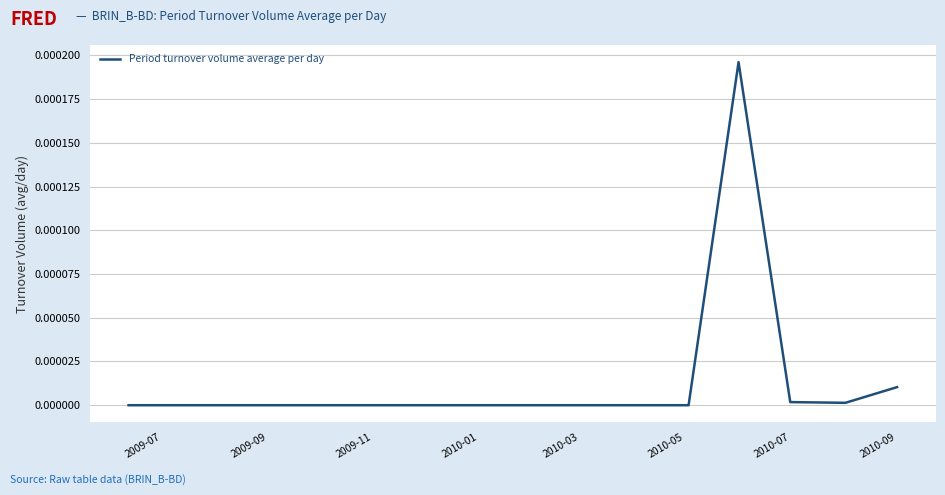

Which label corresponds to the smallest value in the chart?

2009-07